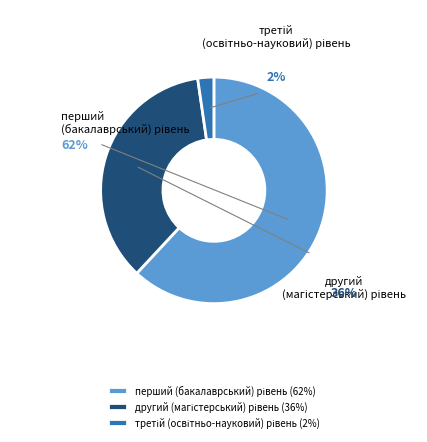

To the nearest percent, what is the difference between the перший (бакалаврський) рівень and третій (освітньо-науковий) рівень slice percentages?

60%